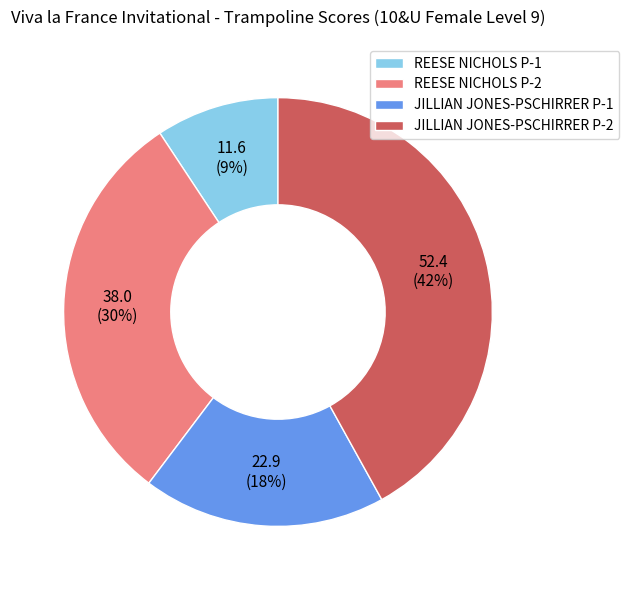

Approximately how many times larger is the value at REESE NICHOLS P-2 compared to JILLIAN JONES-PSCHIRRER P-2?

0.7